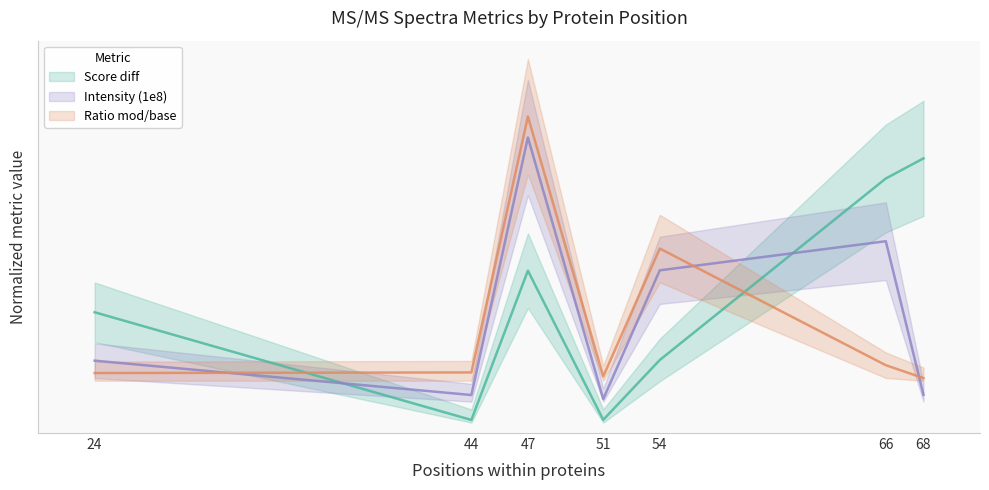

Is this an area chart (filled region under the line)?

No